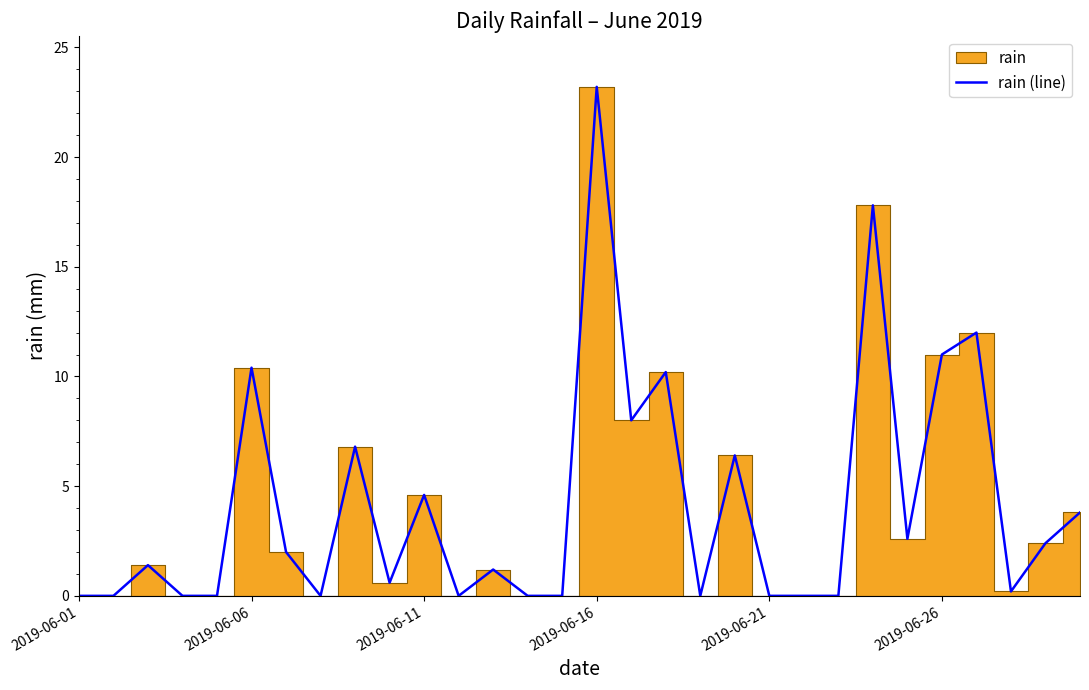

What is the sum of all values?

124.6